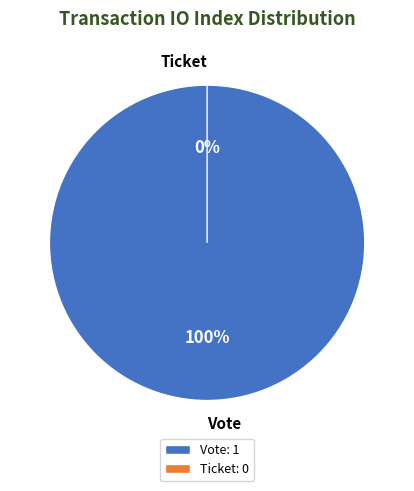

Is it true that Vote (io_index=1) is 100% of the pie?

True